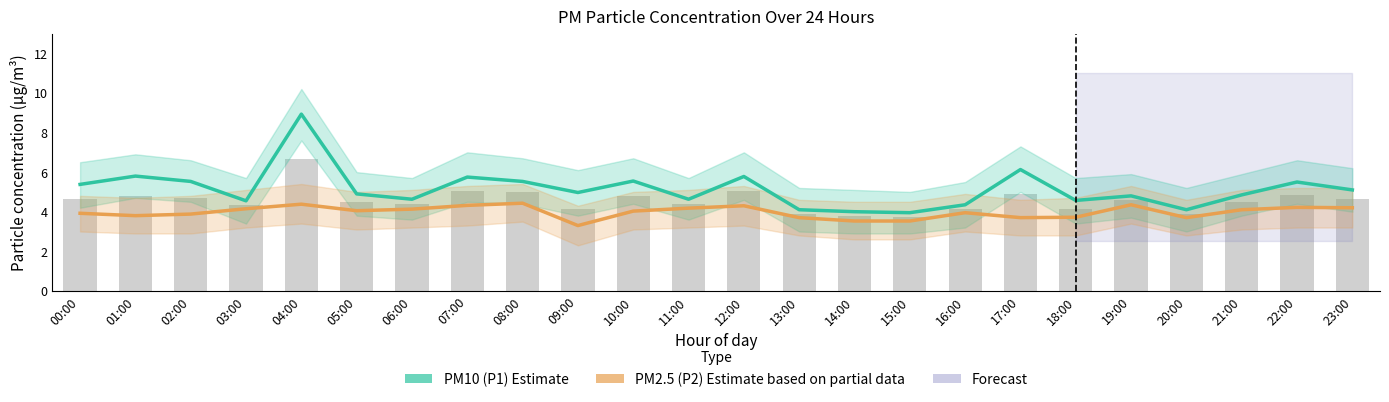

What is the total value across all series at 04:00?

13.3